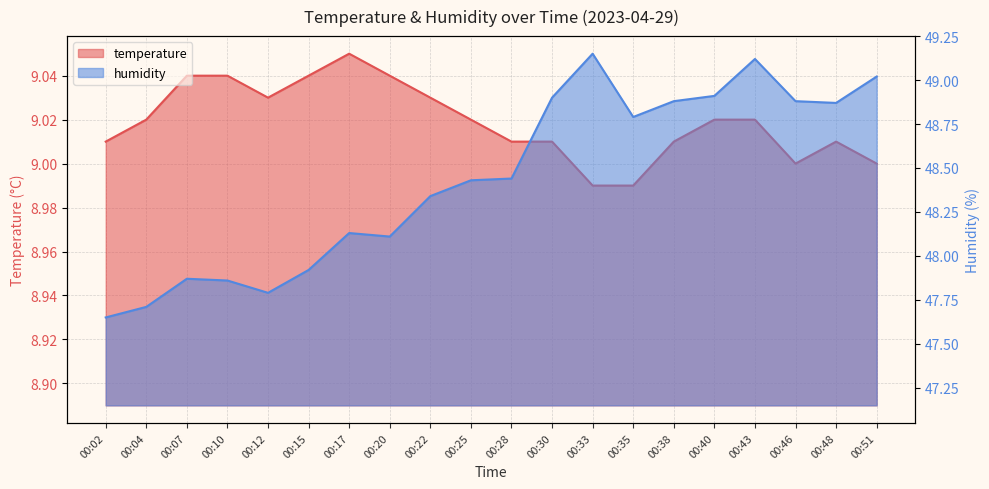

List the series in order of their peak value, lowest first.

temperature, humidity